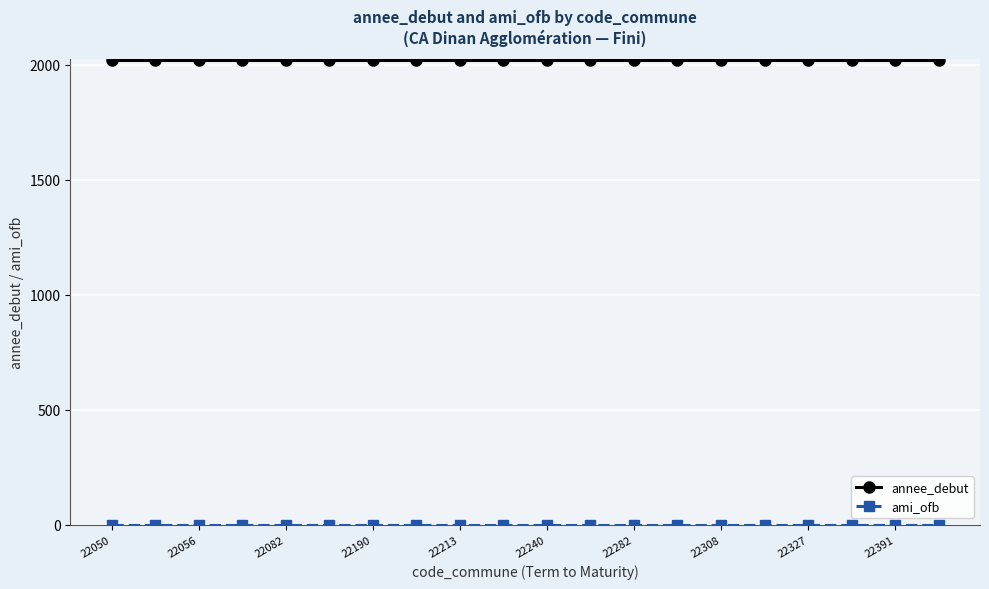

Which series has the largest total across all categories?

annee_debut